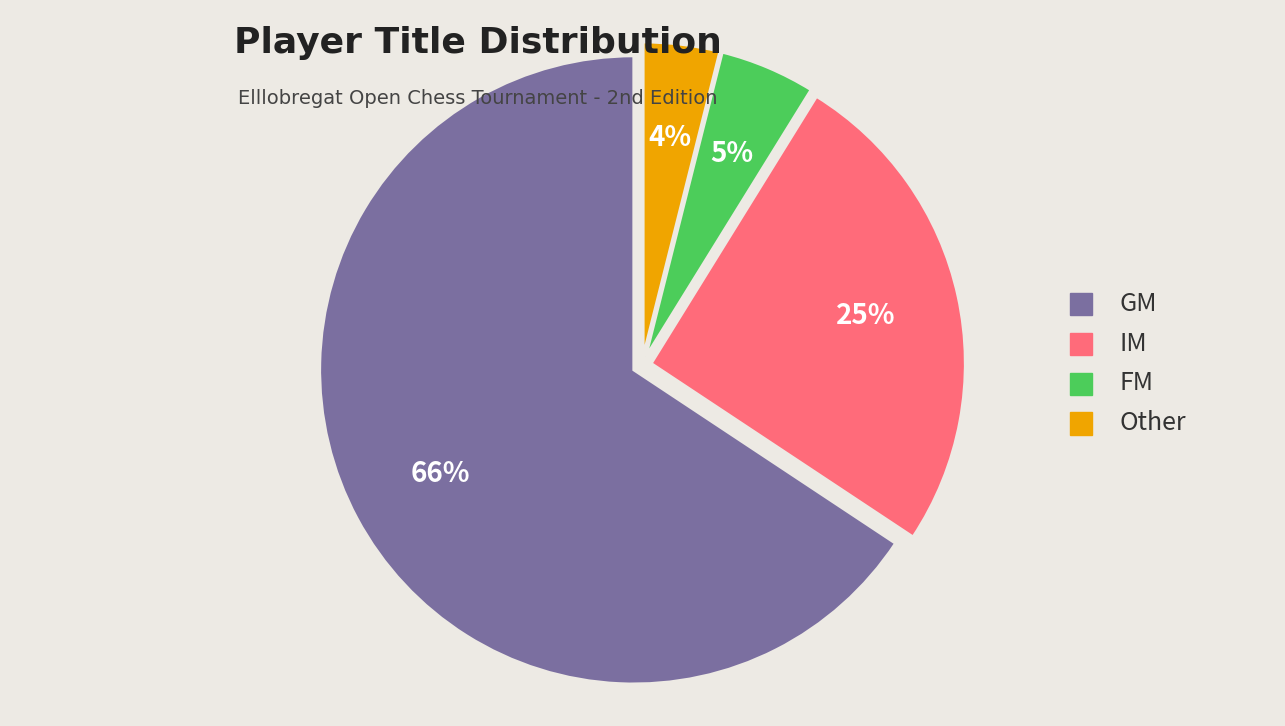

Rank the categories by value from highest to lowest.

GM, IM, FM, Other